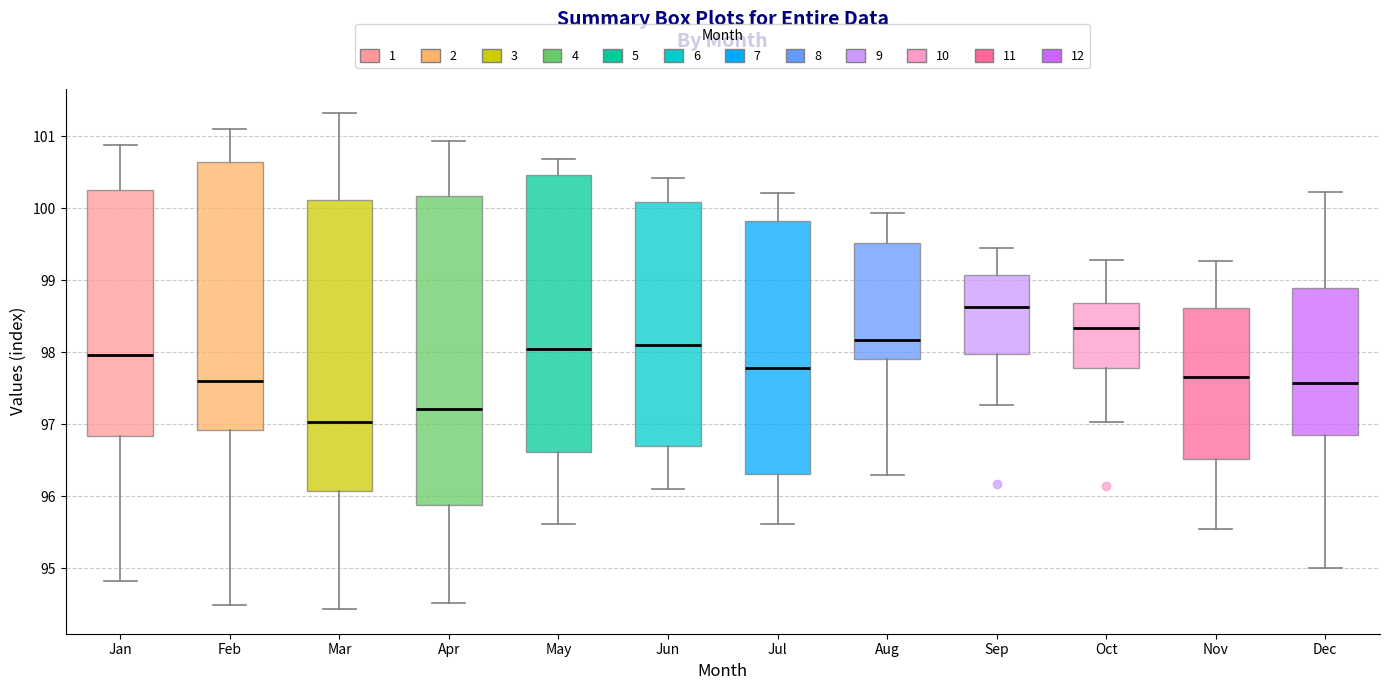

Reading left to right, read every box against the y-axis: the position of its median line, the range the box covers, and the ends of its whiskers. The values are not printed on the chart, so give them approximately, as read against the axis.

Jan: median 98.0, box 96.8 to 100.3, whiskers 94.8 to 100.9
Feb: median 97.6, box 96.9 to 100.7, whiskers 94.5 to 101.1
Mar: median 97.0, box 96.1 to 100.1, whiskers 94.4 to 101.3
Apr: median 97.2, box 95.9 to 100.2, whiskers 94.5 to 100.9
May: median 98.0, box 96.6 to 100.5, whiskers 95.6 to 100.7
Jun: median 98.1, box 96.7 to 100.1, whiskers 96.1 to 100.4
Jul: median 97.8, box 96.3 to 99.8, whiskers 95.6 to 100.2
Aug: median 98.2, box 97.9 to 99.5, whiskers 96.3 to 99.9
Sep: median 98.6, box 98.0 to 99.1, whiskers 97.3 to 99.5
Oct: median 98.3, box 97.8 to 98.7, whiskers 97.0 to 99.3
Nov: median 97.7, box 96.5 to 98.6, whiskers 95.5 to 99.3
Dec: median 97.6, box 96.8 to 98.9, whiskers 95.0 to 100.2